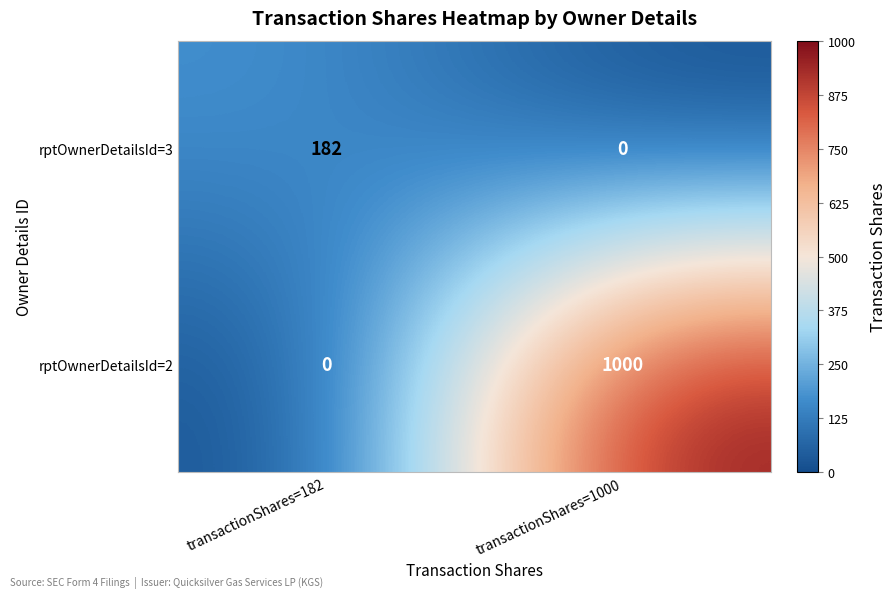

Which label corresponds to the largest value in the chart?

transactionShares=1000